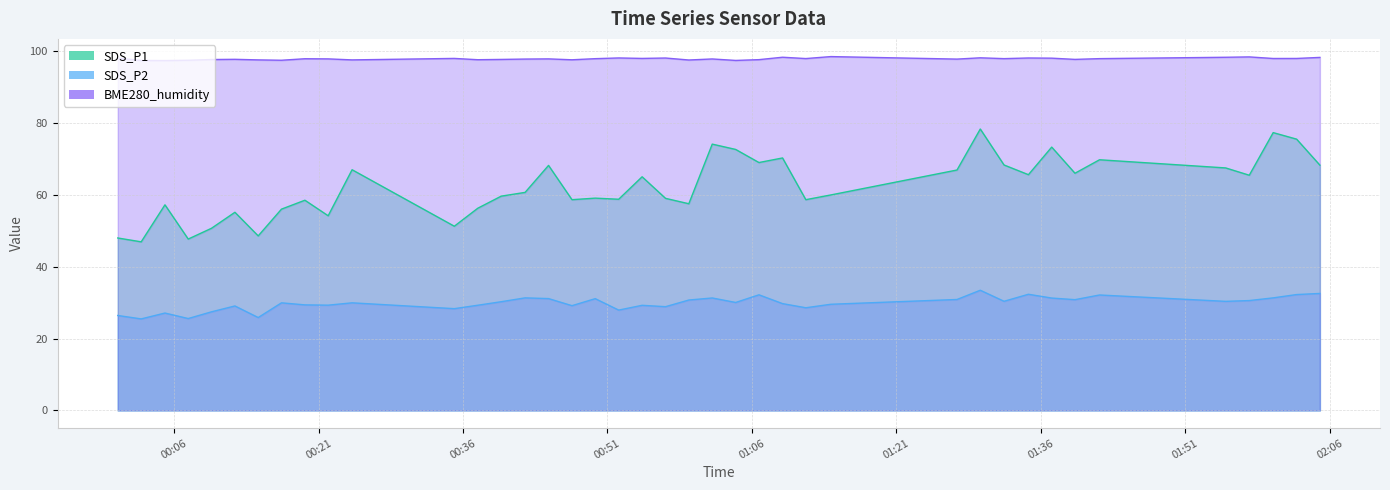

What is the maximum value shown in the chart?

98.4